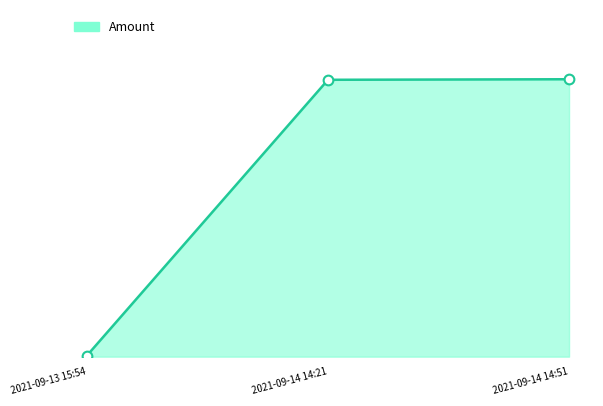

List the labels in order of value, smallest first.

2021-09-13 15:54, 2021-09-14 14:21, 2021-09-14 14:51